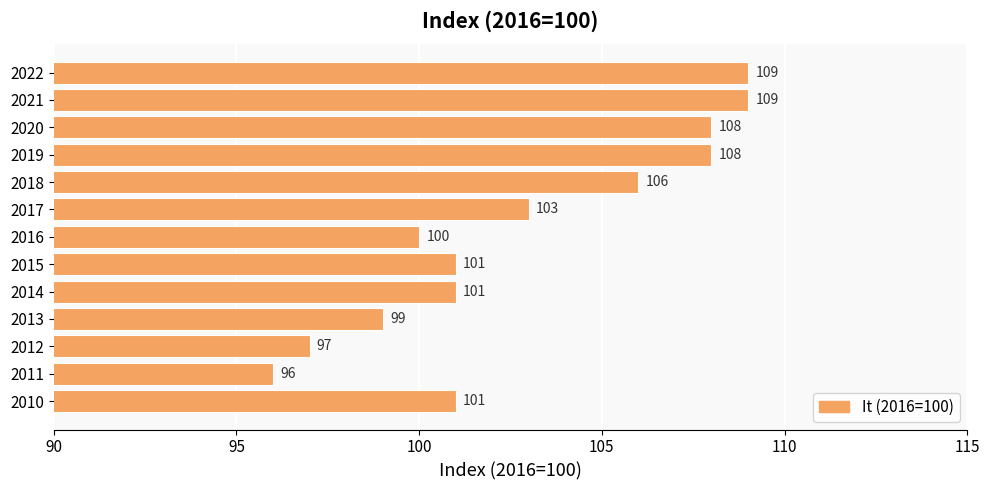

Which label corresponds to the smallest value in the chart?

2011